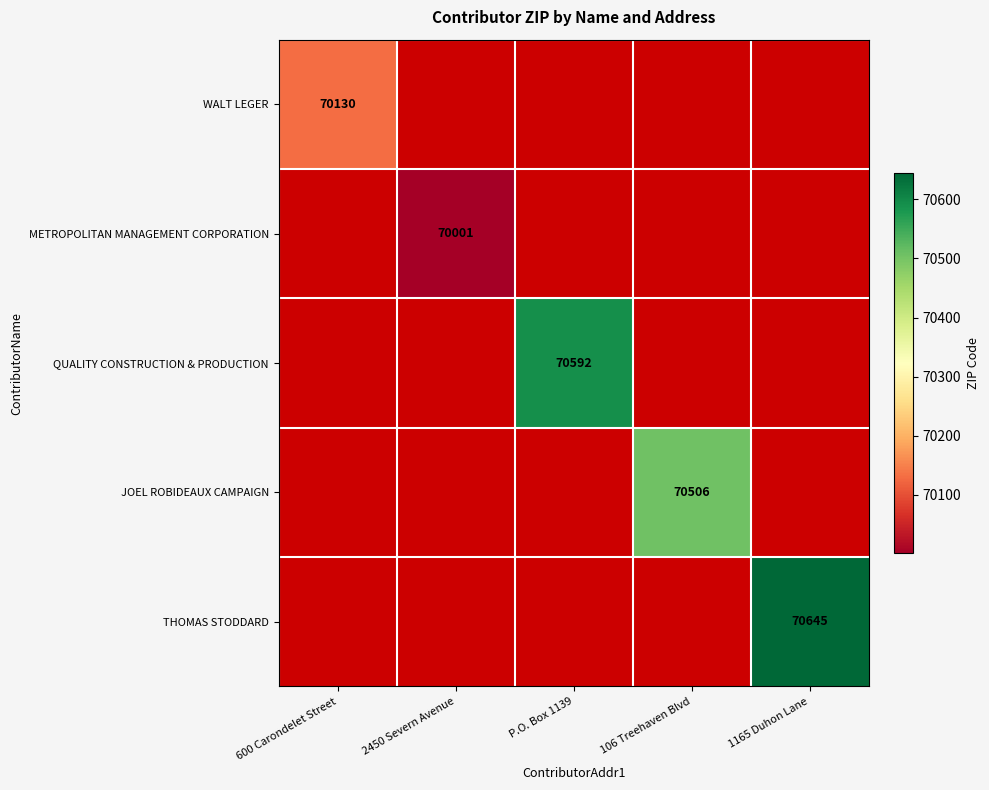

How many data points does each series have?

5